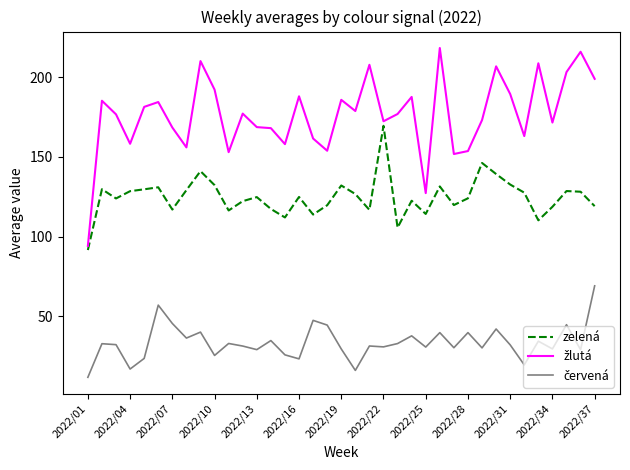

What is the difference between the maximum and minimum values in the zelená series?

77.9